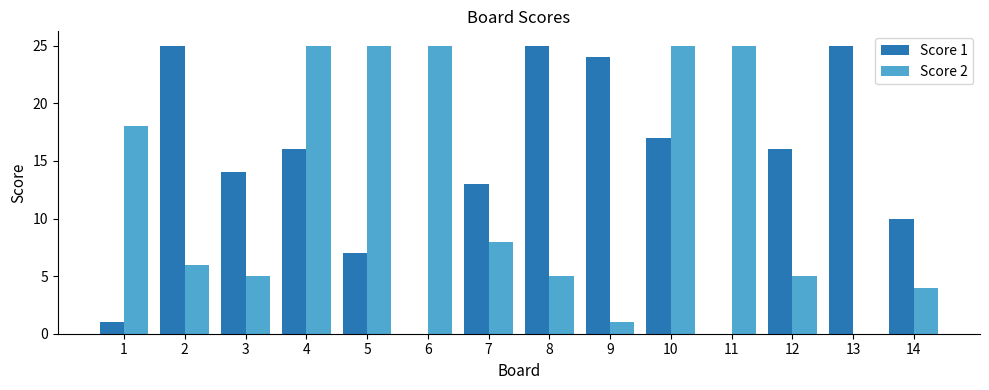

What is the average value of the Score 2 series?

13